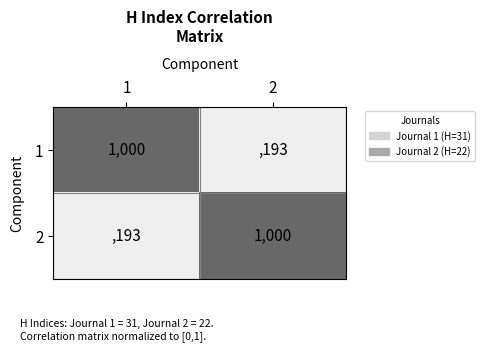

What is the difference between the maximum and minimum values in the 2 series?

807